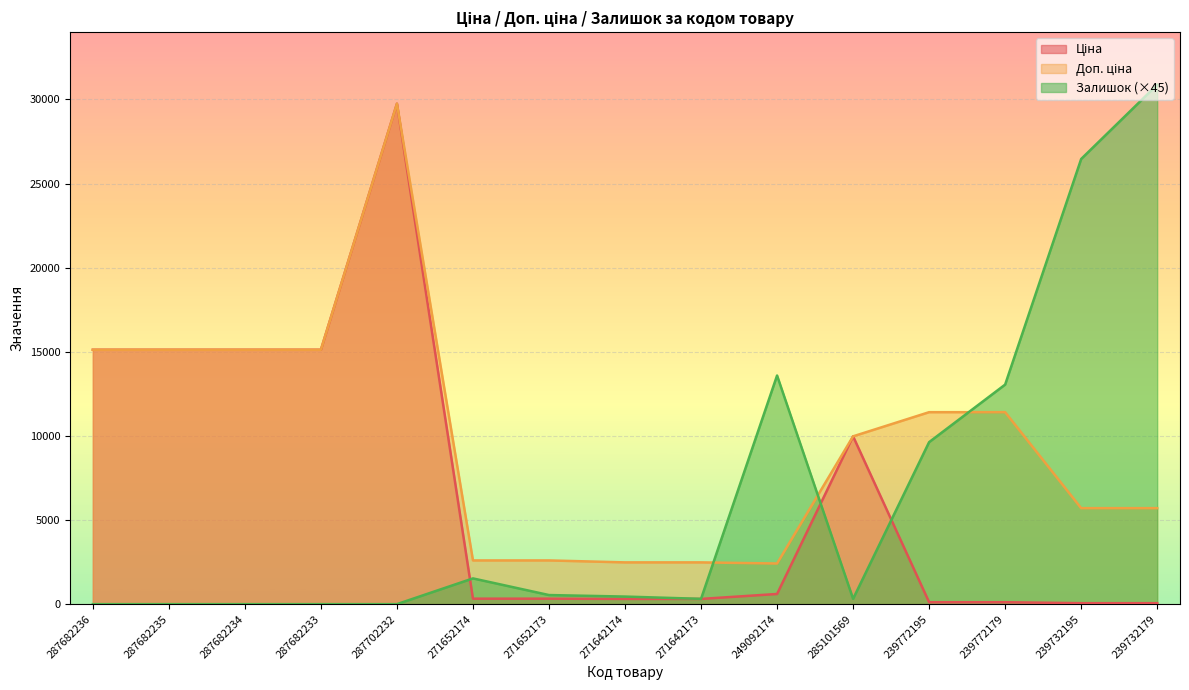

What is the maximum value for Залишок?

30870.0